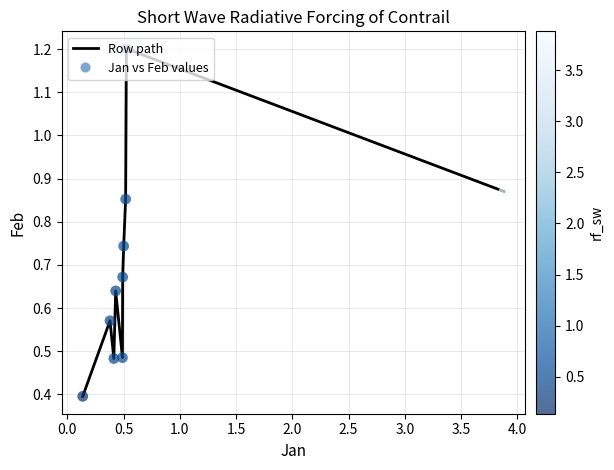

What is the maximum value shown in the chart?

1.2